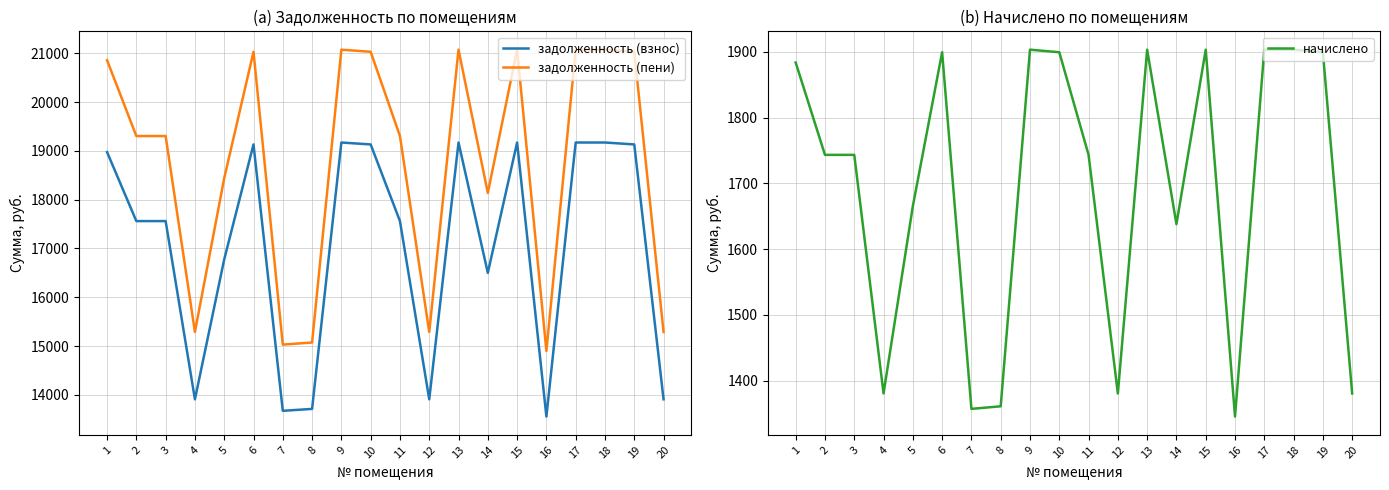

What is the total value across all series at 16?

29800.0